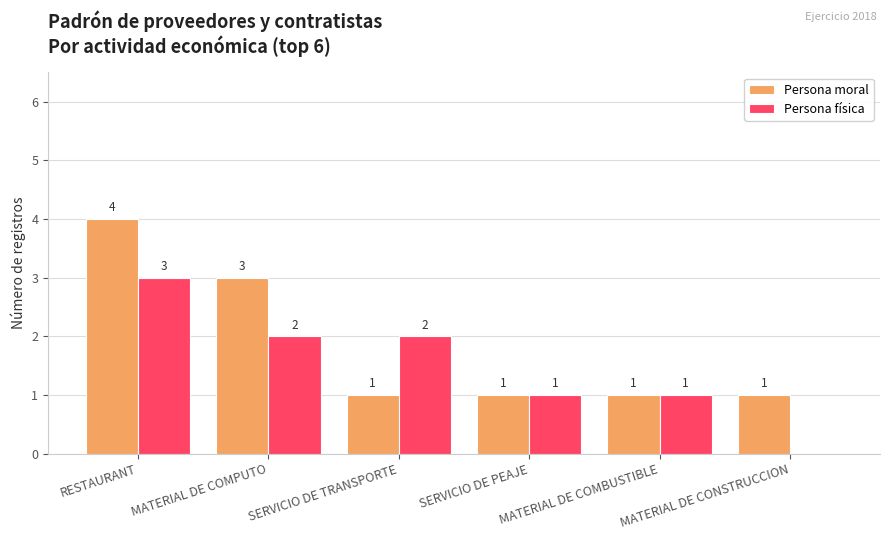

The Persona moral series shows 5 at MATERIAL DE COMPUTO. True or false?

False